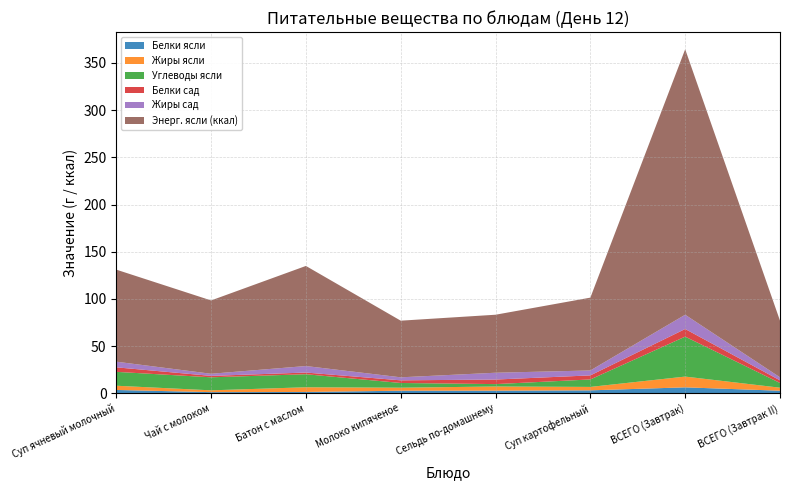

Reading left to right, extract all data points from this chart.

Белки ясли: Суп ячневый молочный=3.6	Чай с молоком=1.3	Батон с маслом=1.5	Молоко кипяченое=2.8	Сельдь по-домашнему=2.9	Суп картофельный=3.2	ВСЕГО (Завтрак)=6.4	ВСЕГО (Завтрак II)=2.8
Жиры ясли: Суп ячневый молочный=4.5	Чай с молоком=1.9	Батон с маслом=5.0	Молоко кипяченое=3.2	Сельдь по-домашнему=4.4	Суп картофельный=3.6	ВСЕГО (Завтрак)=11.4	ВСЕГО (Завтрак II)=3.2
Углеводы ясли: Суп ячневый молочный=14.7	Чай с молоком=13.8	Батон с маслом=13.8	Молоко кипяченое=5.0	Сельдь по-домашнему=2.5	Суп картофельный=7.9	ВСЕГО (Завтрак)=42.3	ВСЕГО (Завтрак II)=5.0
Белки сад: Суп ячневый молочный=4.8	Чай с молоком=1.5	Батон с маслом=1.8	Молоко кипяченое=2.8	Сельдь по-домашнему=4.8	Суп картофельный=4.3	ВСЕГО (Завтрак)=8.1	ВСЕГО (Завтрак II)=2.8
Жиры сад: Суп ячневый молочный=6.0	Чай с молоком=2.2	Батон с маслом=6.9	Молоко кипяченое=3.2	Сельдь по-домашнему=7.2	Суп картофельный=5.2	ВСЕГО (Завтрак)=15.1	ВСЕГО (Завтрак II)=3.2
Энерг. ясли (ккал): Суп ячневый молочный=97.5	Чай с молоком=77.7	Батон с маслом=106.0	Молоко кипяченое=60.0	Сельдь по-домашнему=61.4	Суп картофельный=77.2	ВСЕГО (Завтрак)=281.2	ВСЕГО (Завтрак II)=60.0